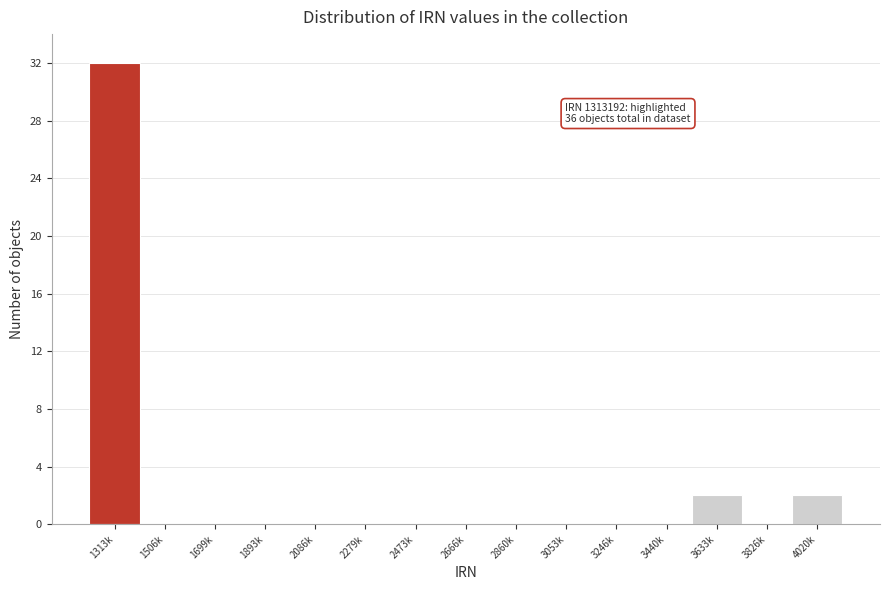

Reading left to right, transcribe all the data shown in this chart.

1313k=32	1506k=0	1699k=0	1893k=0	2086k=0	2279k=0	2473k=0	2666k=0	2860k=0	3053k=0	3246k=0	3440k=0	3633k=2	3826k=0	4020k=2